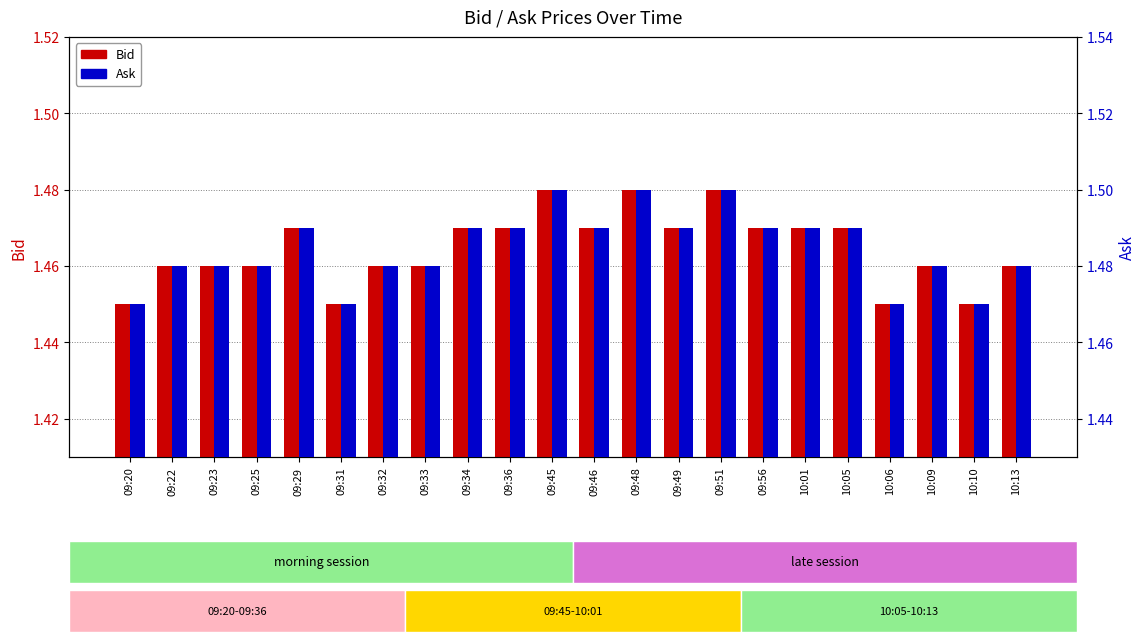

Rank the categories by Ask value from lowest to highest.

09:20, 09:31, 10:06, 10:10, 09:22, 09:23, 09:25, 09:32, 09:33, 10:09, 10:13, 09:29, 09:34, 09:36, 09:46, 09:49, 09:56, 10:01, 10:05, 09:45, 09:48, 09:51